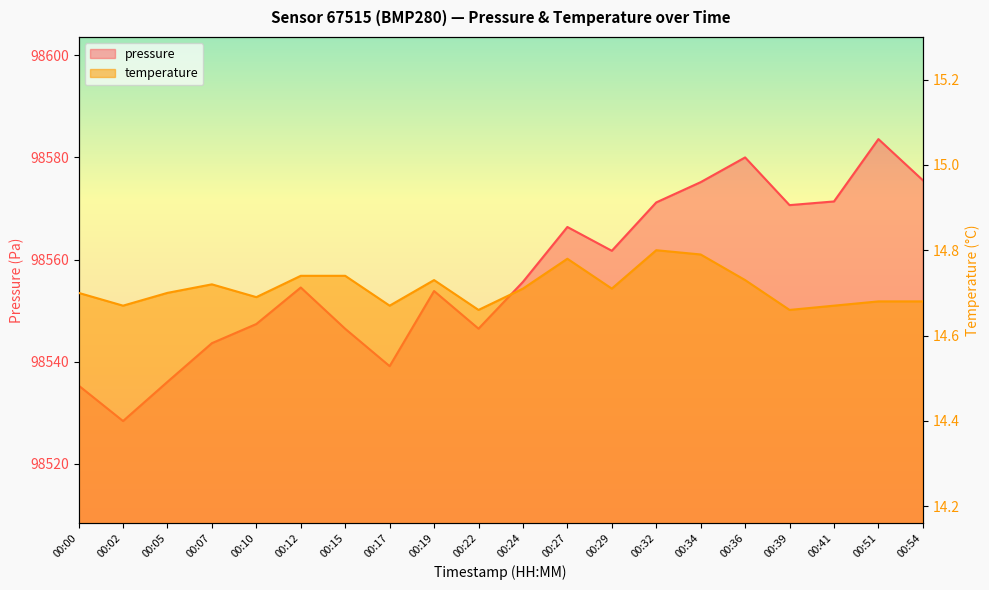

Between 00:22 and 00:36, which series saw the biggest shift?

pressure